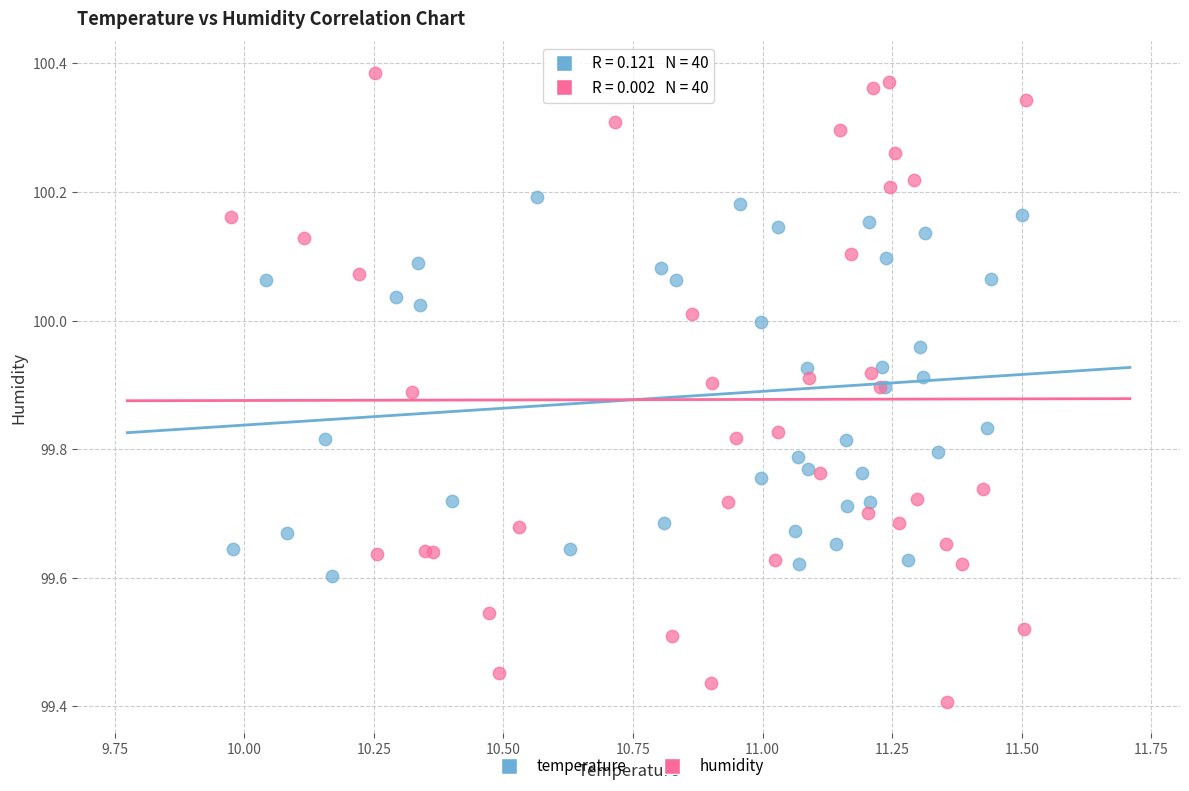

Which series contains the highest Y value?

humidity